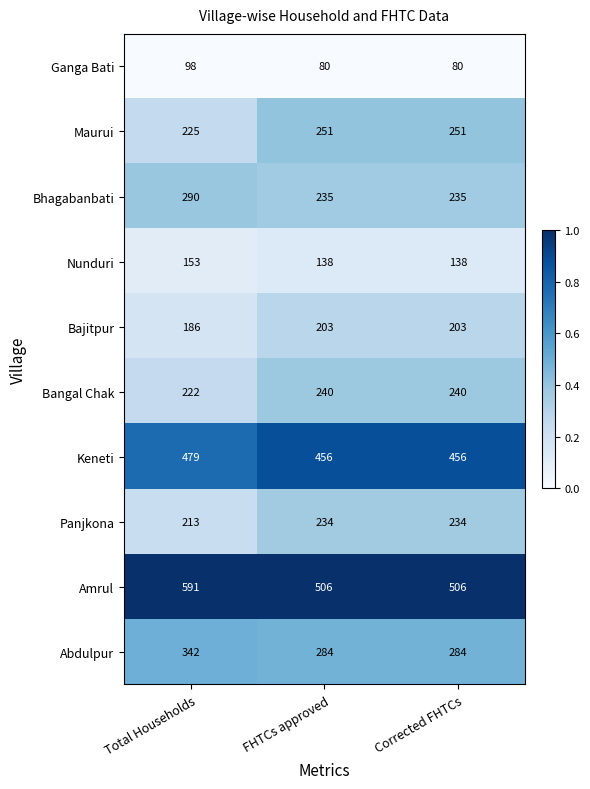

How many Abdulpur values are between 284 and 342?

3